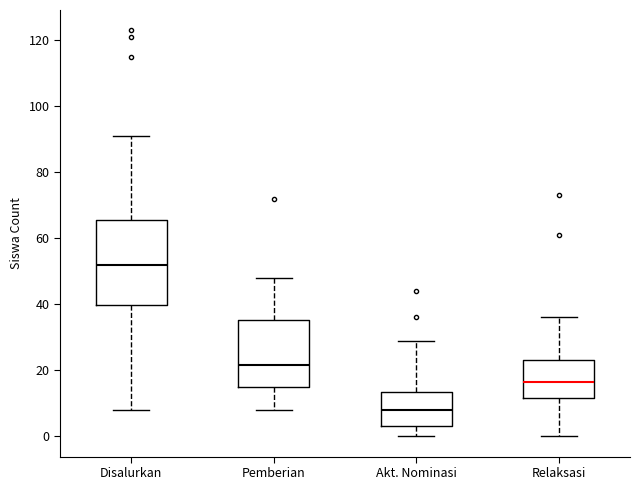

Reading left to right, transcribe this box plot: for each box, give where its median line is, the range the box spans, and where its two whiskers end, as read against the y-axis. The values are not printed on the chart, so give them approximately, as read against the axis.

Disalurkan: median 52, box 40 to 66, whiskers 8 to 92
Pemberian: median 22, box 16 to 36, whiskers 8 to 48
Akt. Nominasi: median 8, box 4 to 14, whiskers 0 to 30
Relaksasi: median 16, box 12 to 24, whiskers 0 to 36